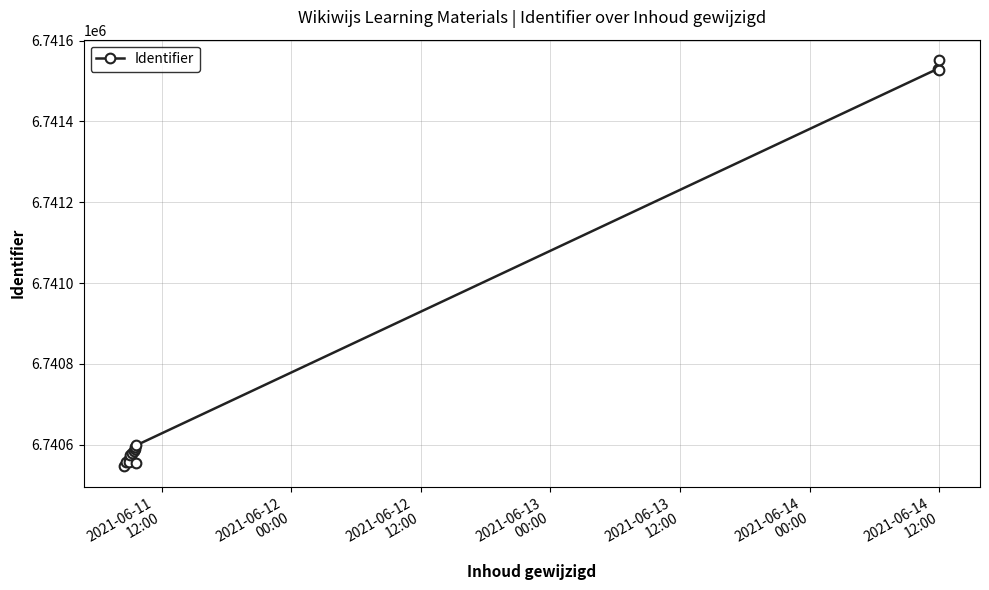

At which category does the chart reach its minimum across all series?

2021-06-11
12:00